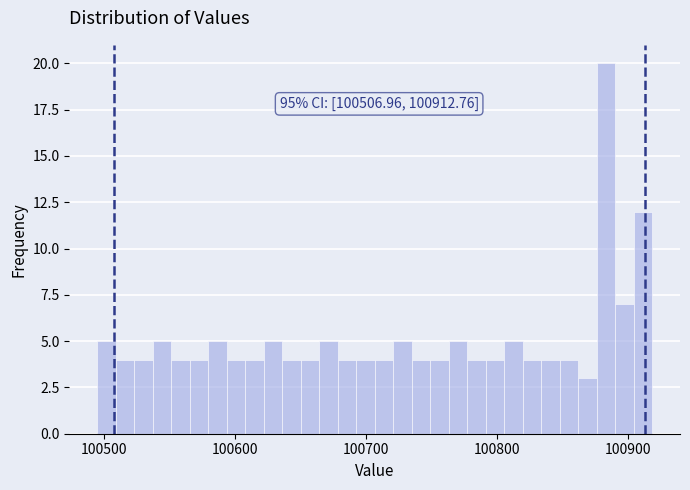

Around what value on the x-axis is the tallest bar? Give the approximate position of its centre, as read against the axis.

100880